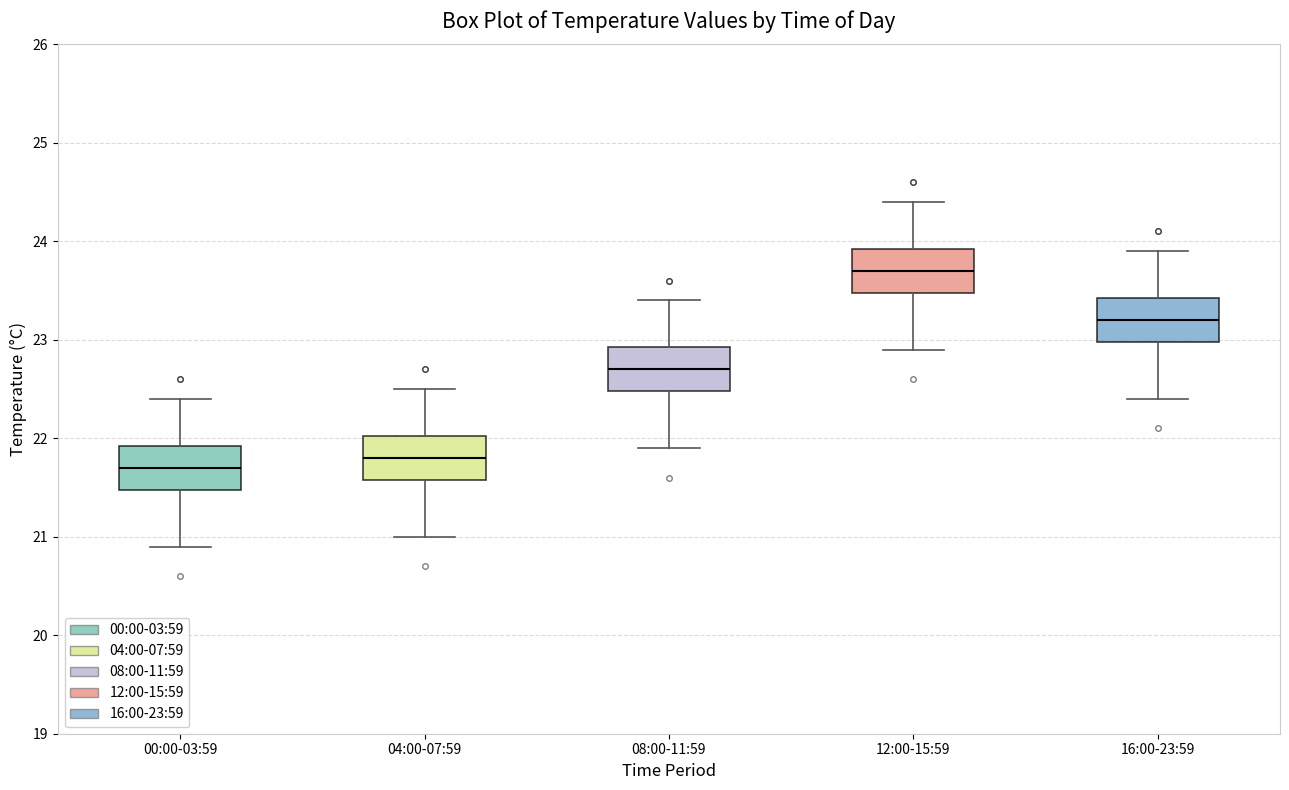

Where is the upper edge of the box for 16:00-23:59 on the y-axis? The values are not printed on the chart, so give them approximately, as read against the axis.

23.4